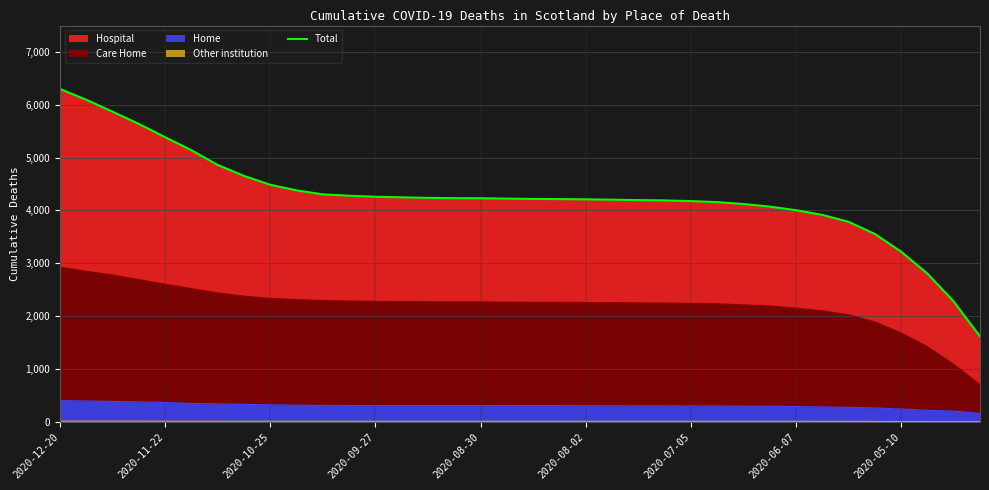

What is the sum of all values?

153730